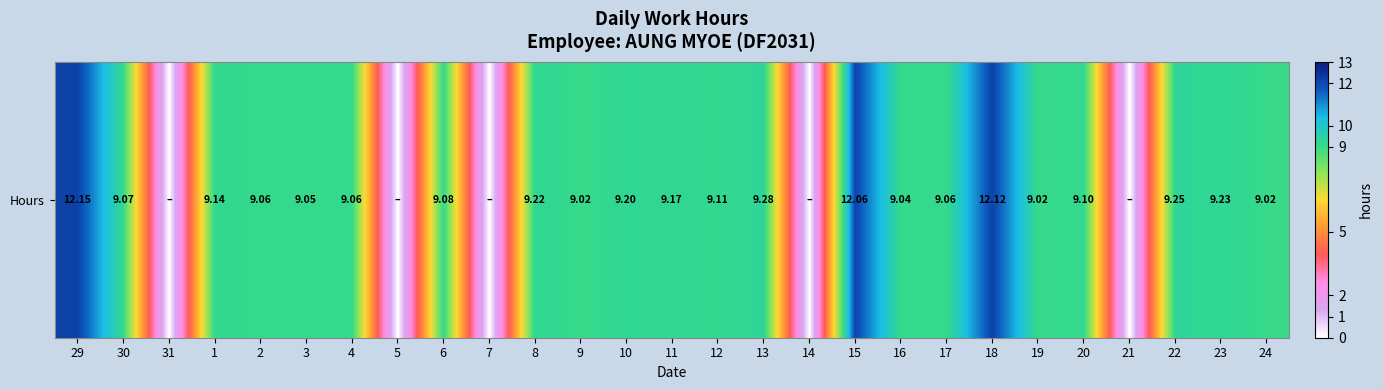

At which category does the chart reach its minimum across all series?

31